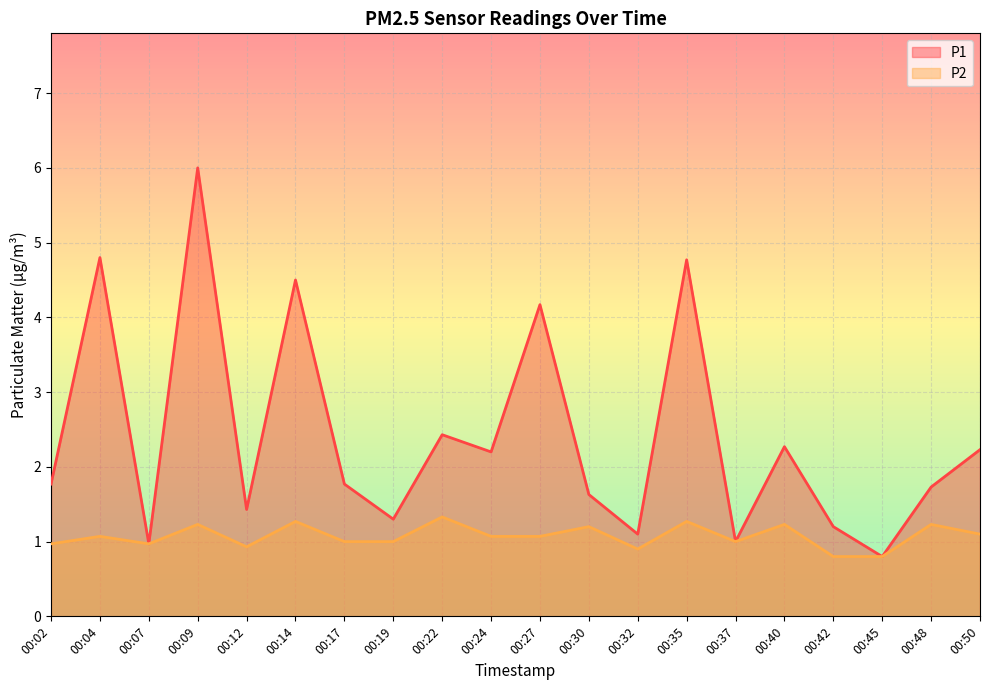

What is the value of the P1 point at the 16th from the left?

2.3